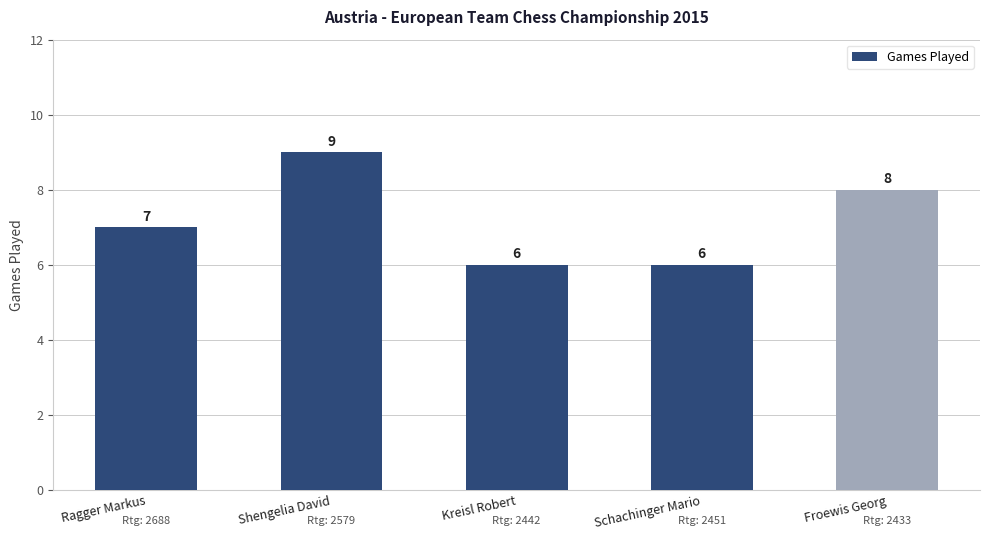

What is the maximum value shown in the chart?

9